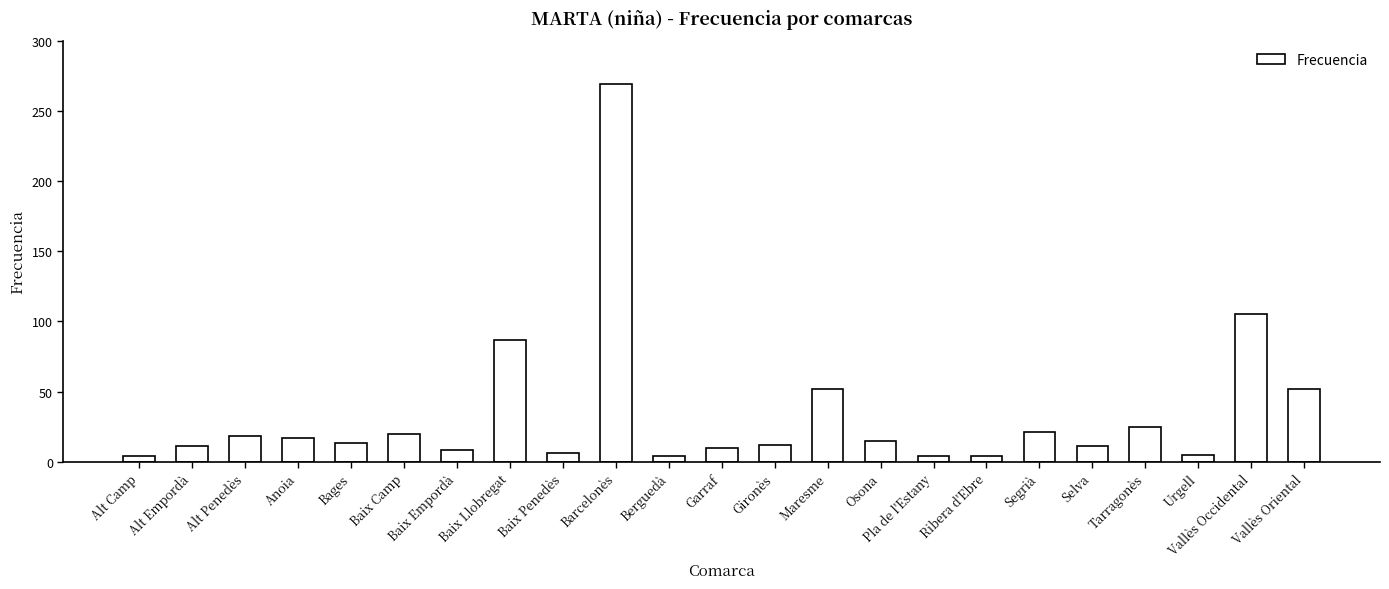

What is the label of the 3rd bar from the right?

Urgell